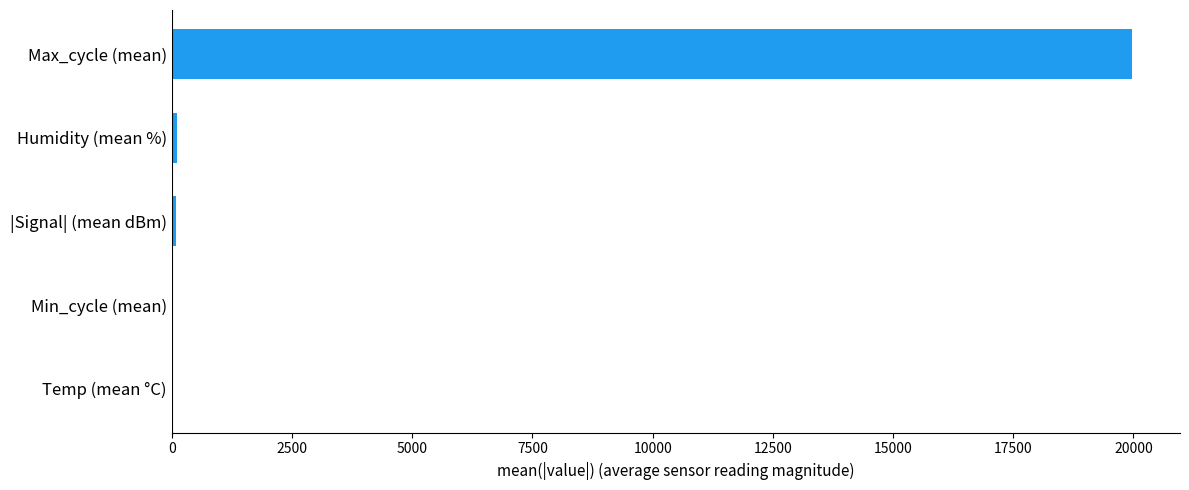

What is the greatest value displayed?

19970.8